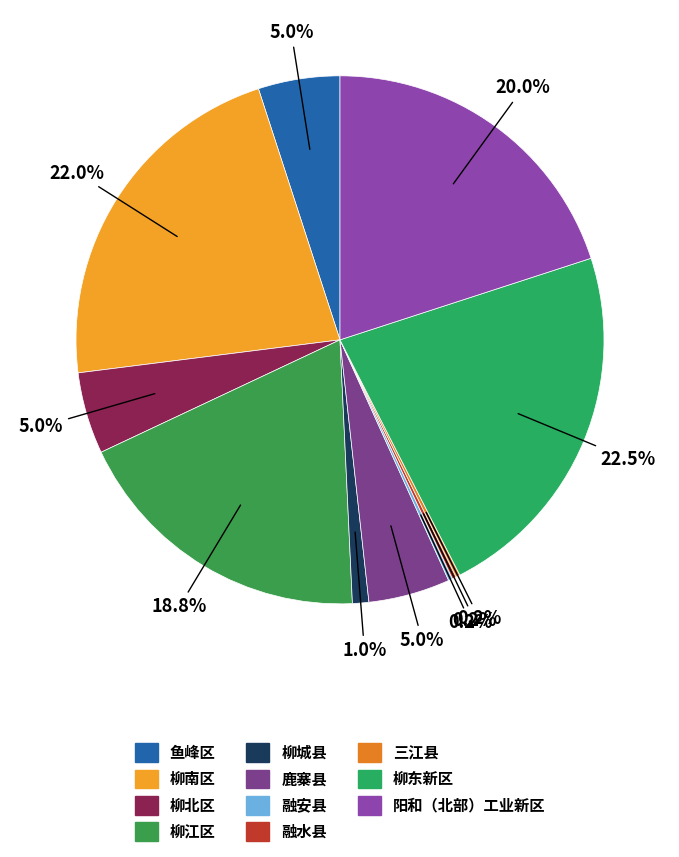

Rank the categories by value from highest to lowest.

柳东新区, 柳南区, 阳和（北部）工业新区, 柳江区, 鱼峰区, 柳北区, 鹿寨县, 柳城县, 融安县, 融水县, 三江县